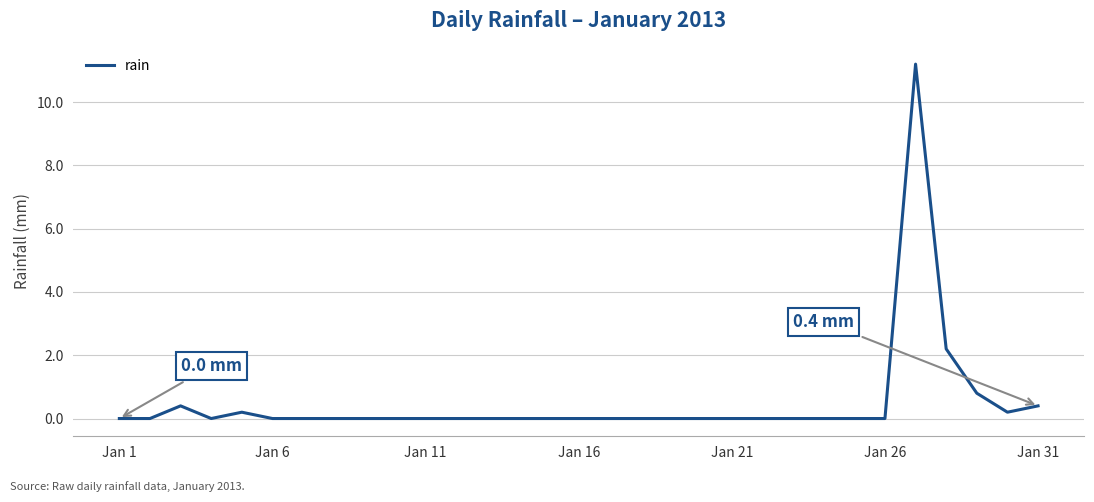

True or false: the data has more than 1 interior local peaks.

True